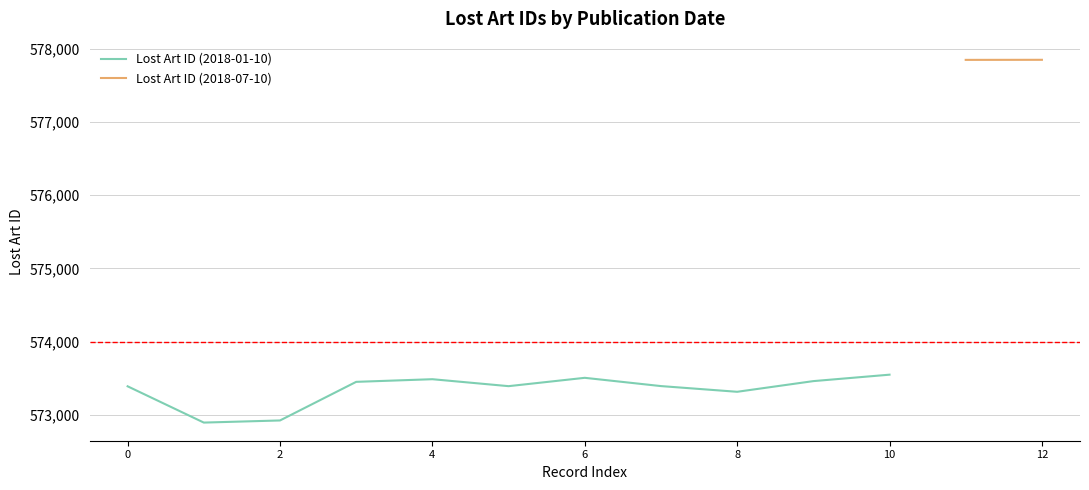

Where is the data nearest to the value 573219?

8